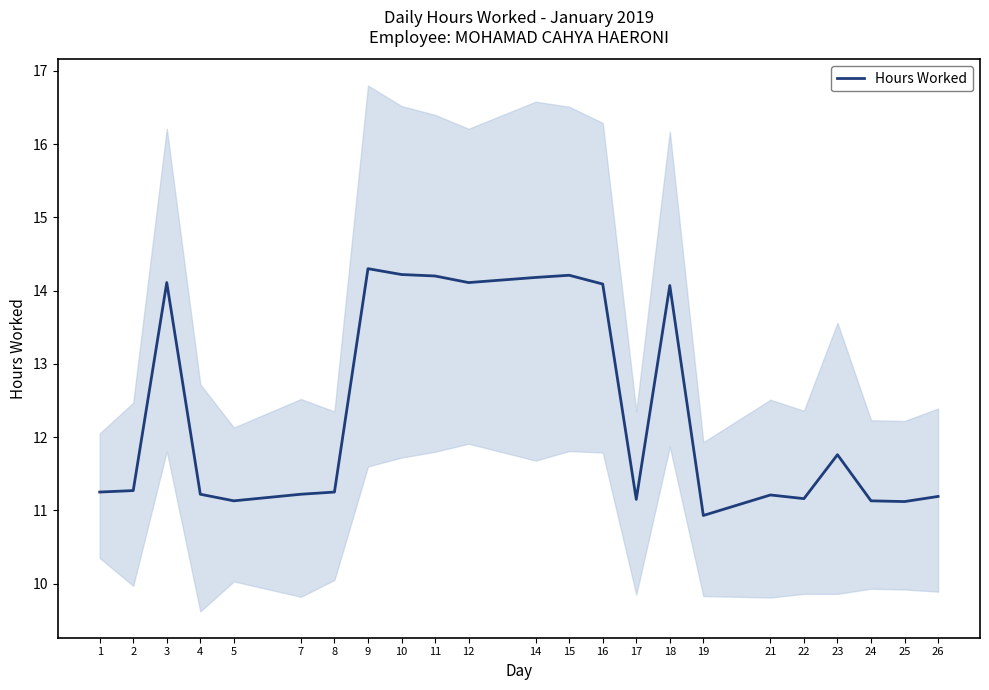

How many points are higher than both their immediate neighbors (excluding endpoints)?

6